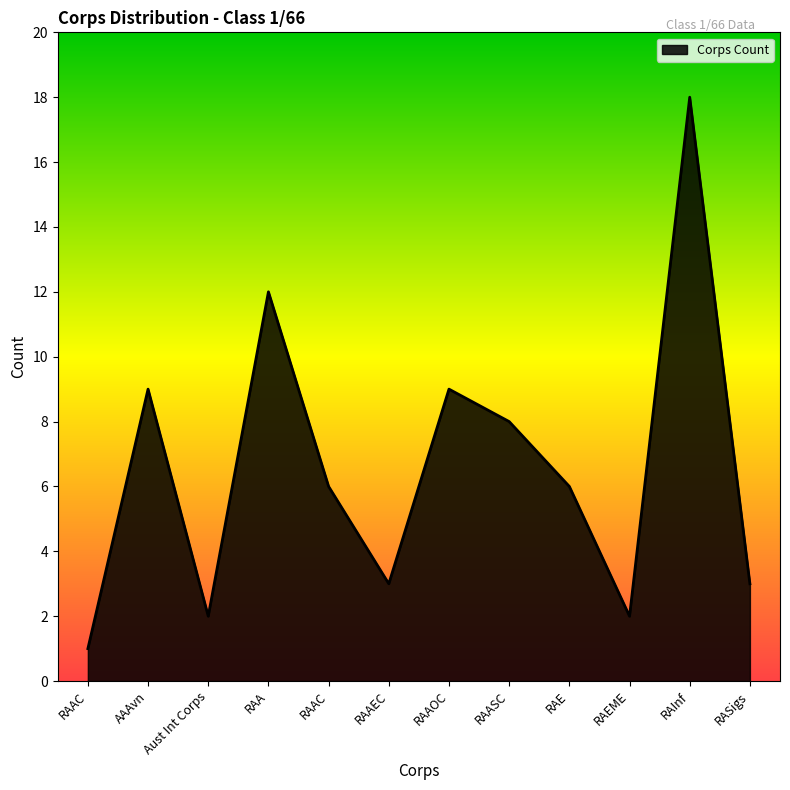

Does the chart have visible grid lines?

No